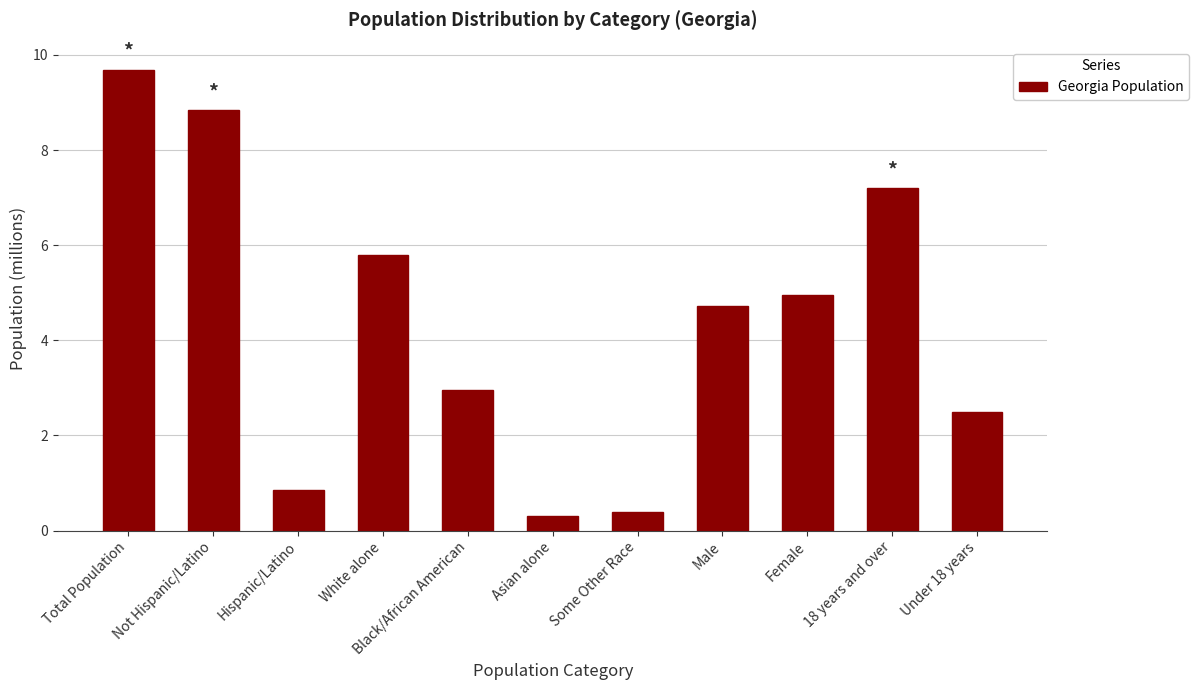

What value does the data have at Asian alone?

0.3